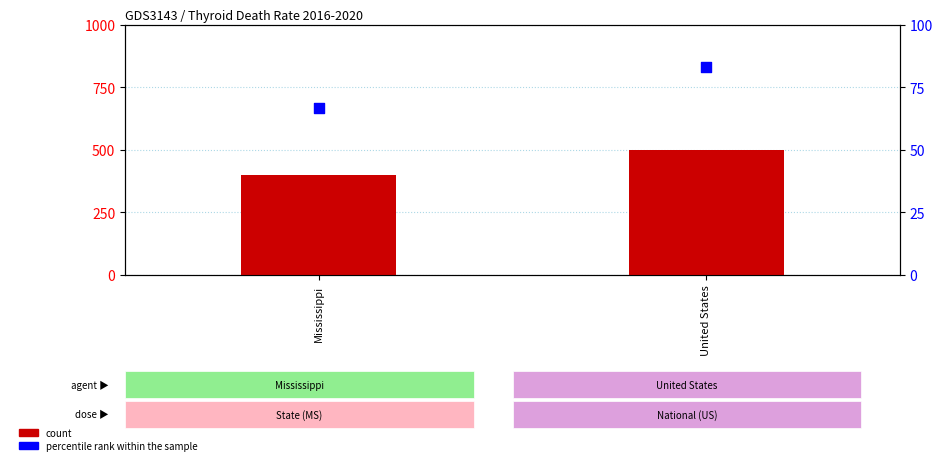

Which series has the largest total across all categories?

count